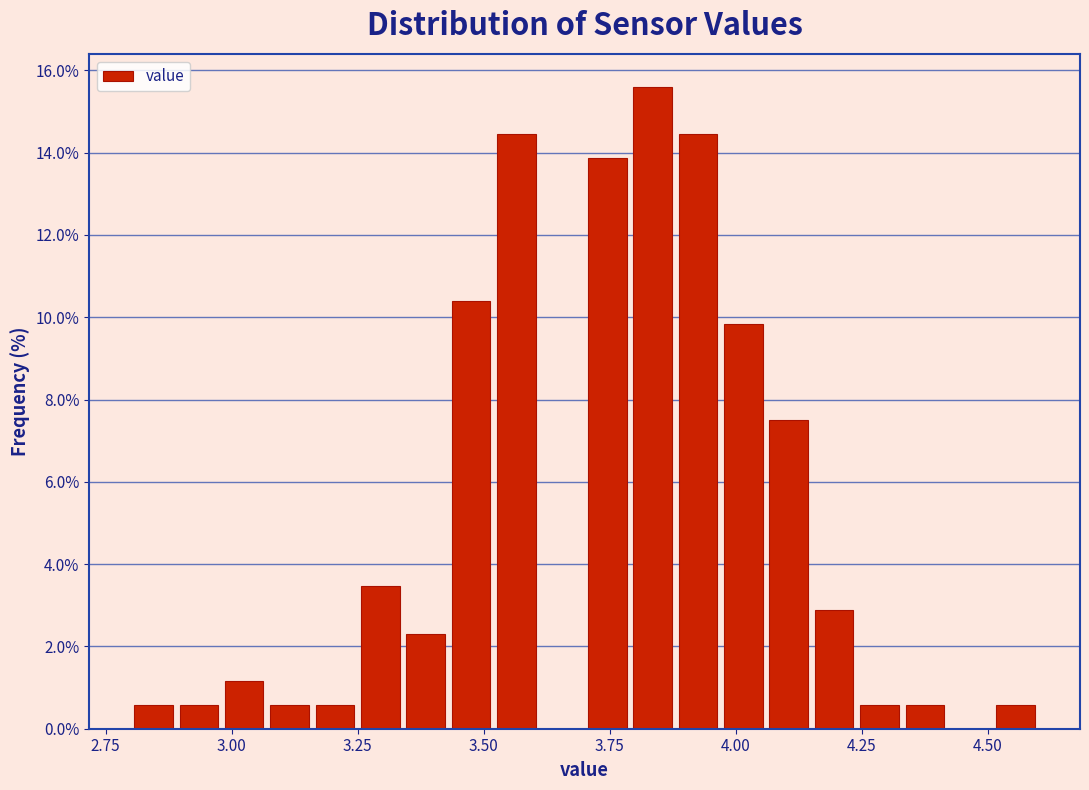

Around what value on the x-axis is the tallest bar? Give the approximate position of its centre, as read against the axis.

3.85